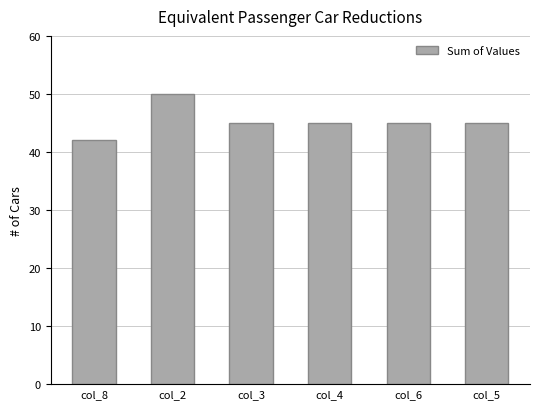

How many bars are there in total?

6